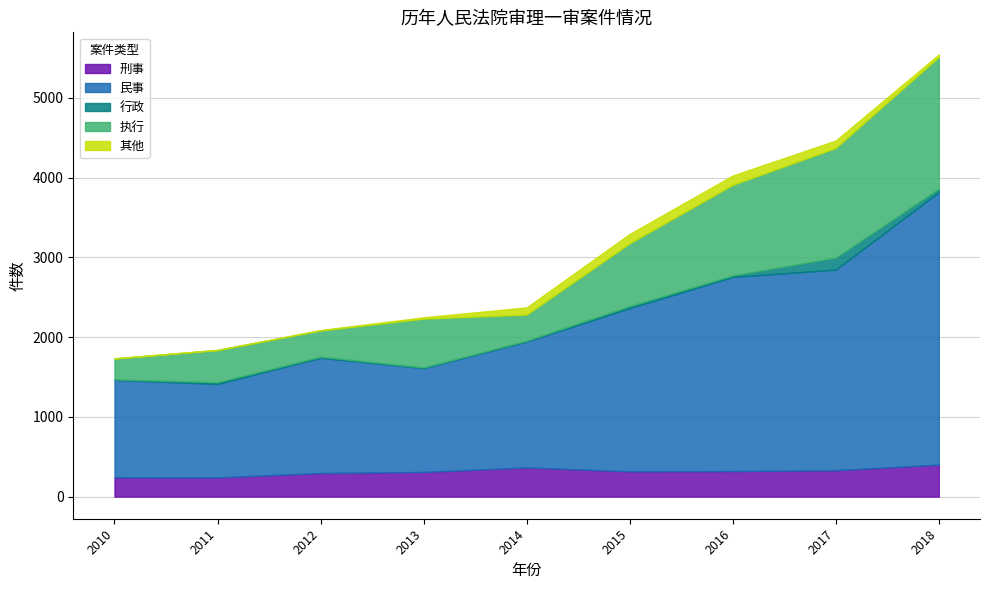

Rank the series by their maximum value, from highest to lowest.

民事, 执行, 刑事, 行政, 其他